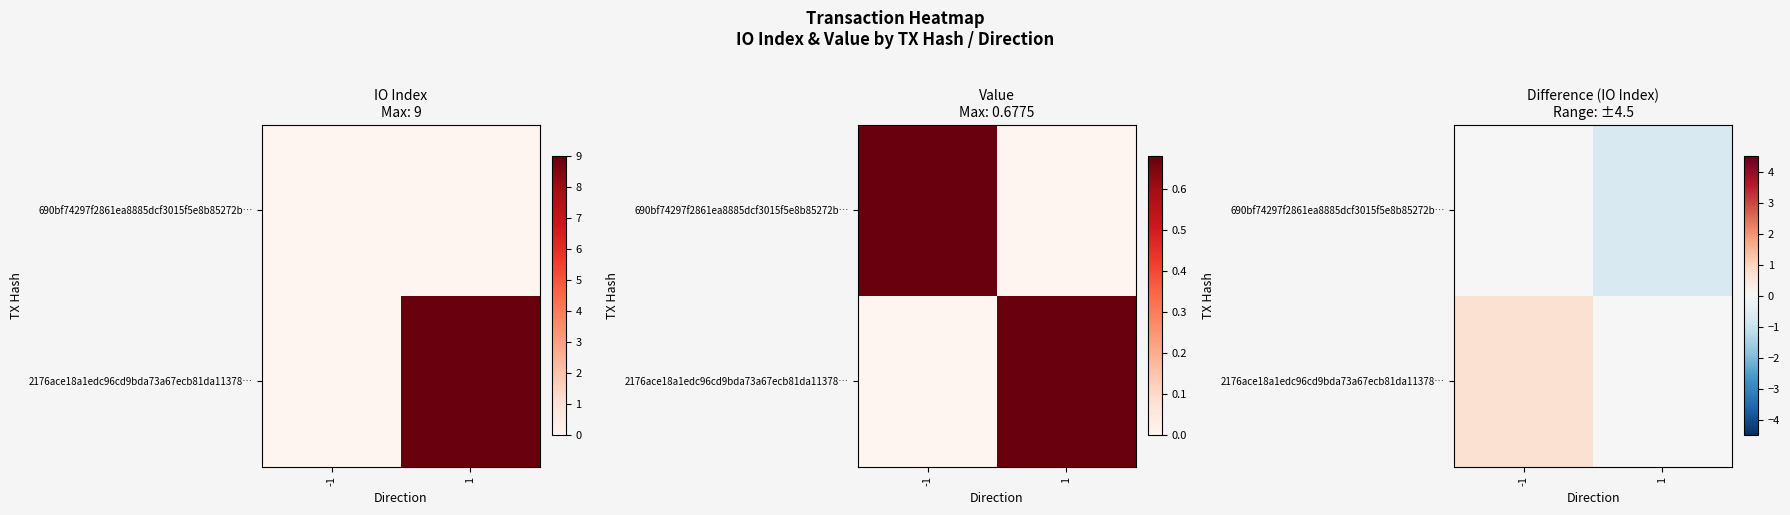

Count the 690bf74297f2861ea8885dcf3015f5e8b85272b… values in the range 0 to 1.

1